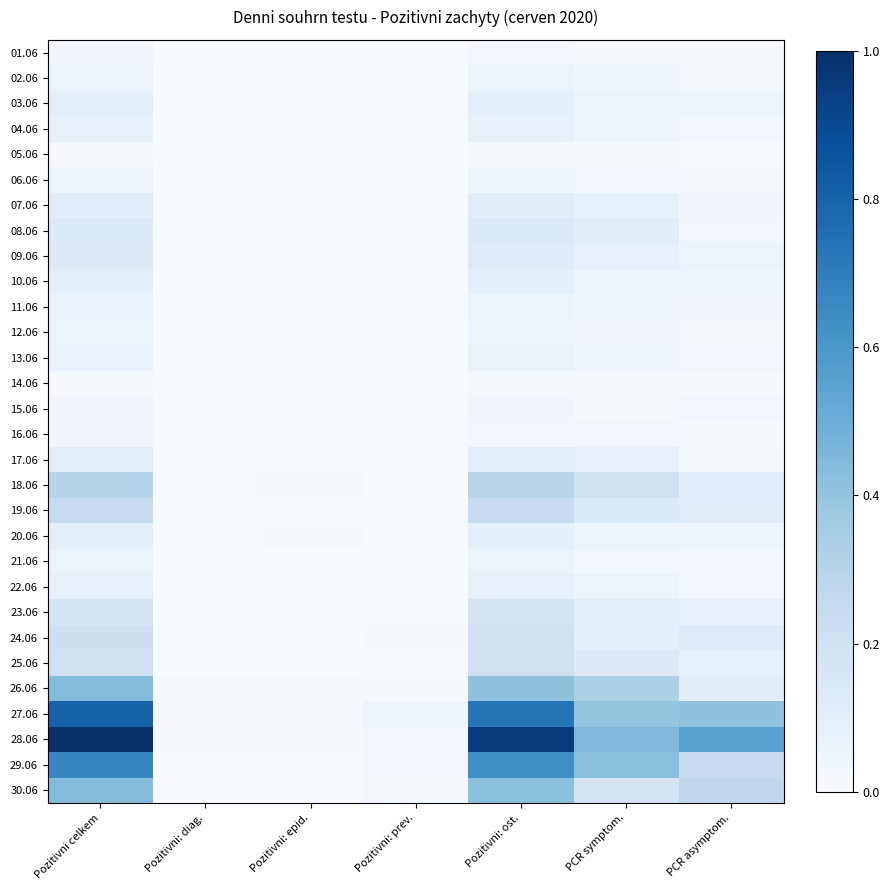

At Pozitivni: ost., list the series in order from largest to smallest.

28.06, 27.06, 29.06, 30.06, 26.06, 18.06, 19.06, 24.06, 25.06, 23.06, 08.06, 09.06, 07.06, 17.06, 03.06, 10.06, 20.06, 22.06, 04.06, 13.06, 11.06, 02.06, 21.06, 06.06, 12.06, 15.06, 01.06, 16.06, 05.06, 14.06